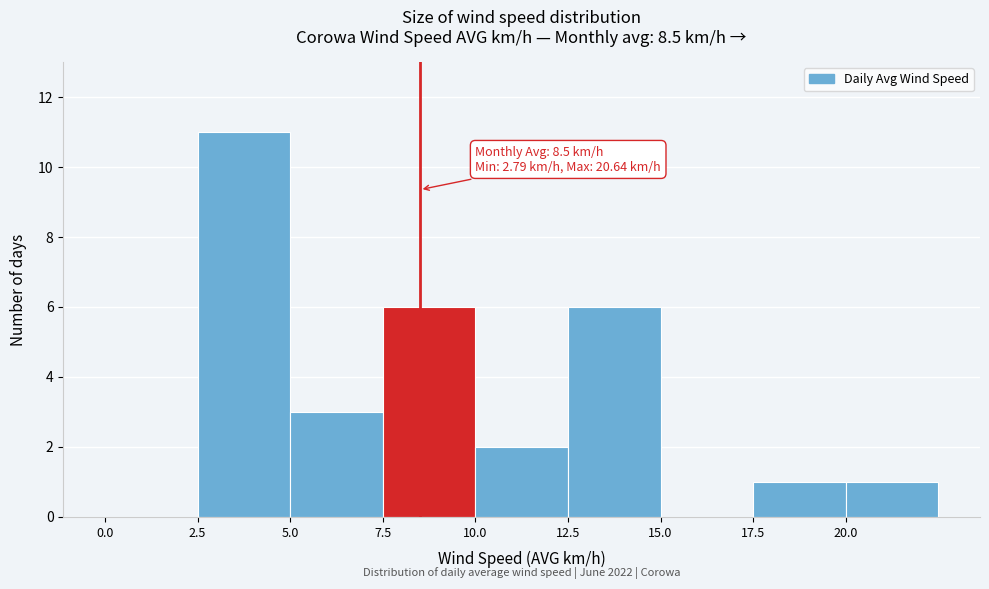

Over which range of the x-axis is the bar tallest?

2.5 to 5.0